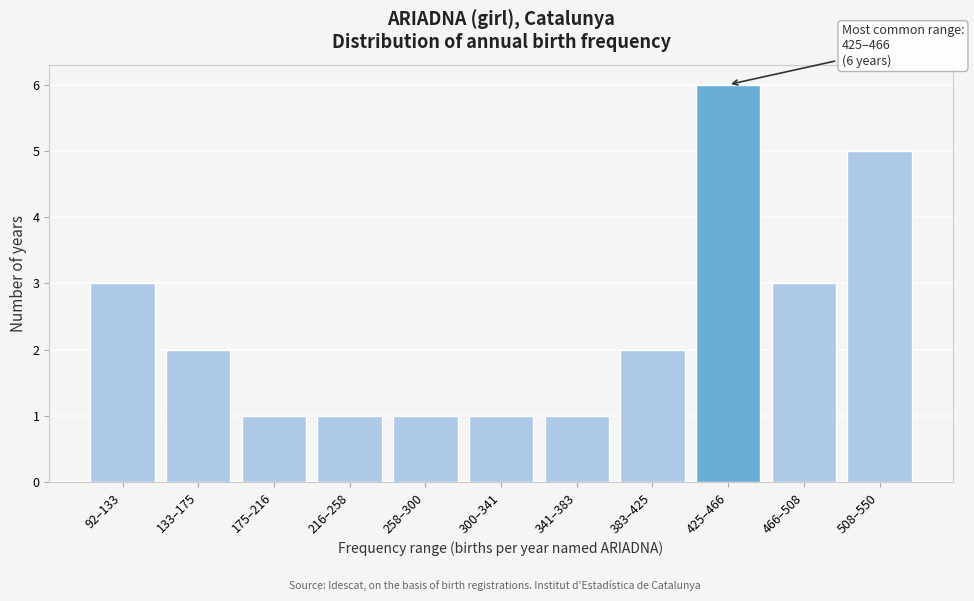

Reading right to left, transcribe all the data shown in this chart.

508–550=5	466–508=3	425–466=6	383–425=2	341–383=1	300–341=1	258–300=1	216–258=1	175–216=1	133–175=2	92–133=3